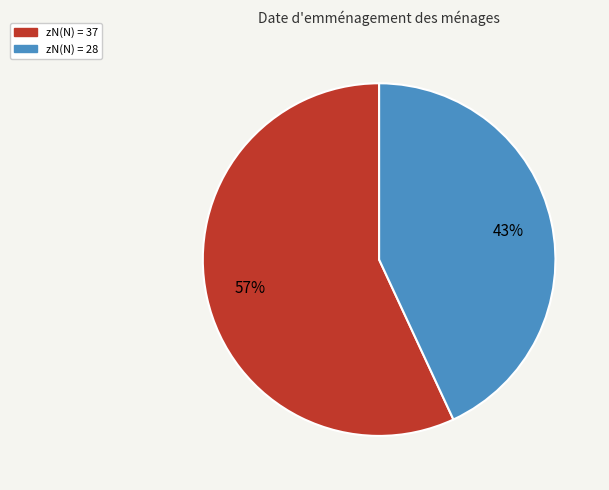

To the nearest percent, what is the average slice percentage?

50%